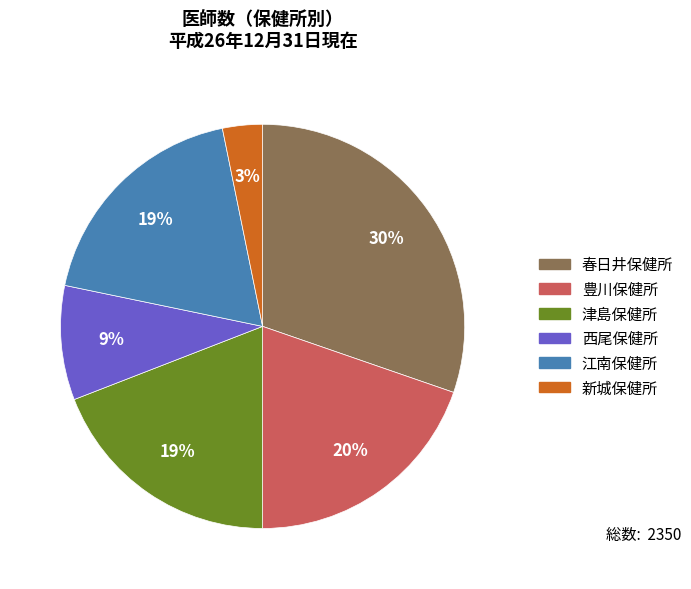

Does 江南保健所 account for over 50% of the chart?

No